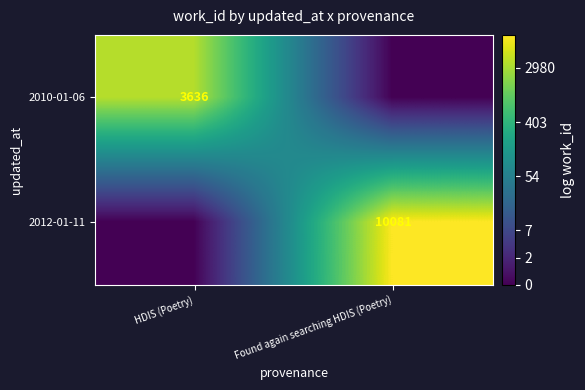

The value of 2010-01-06 at HDIS (Poetry) is 5.2. True or false?

False